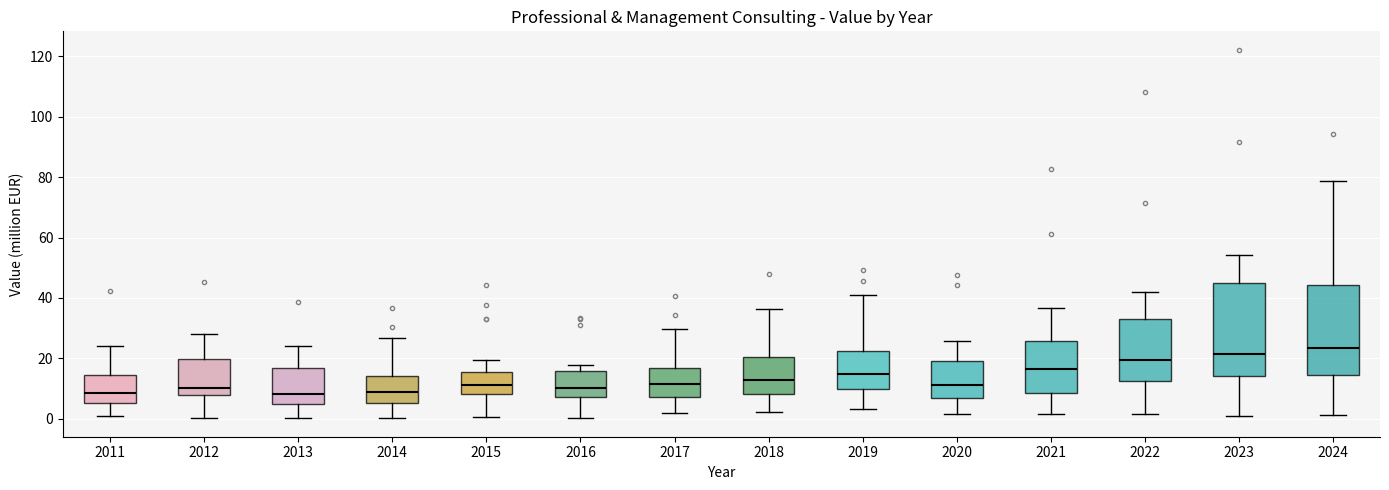

Where is the lower edge of the box at x = 2014 on the y-axis? The values are not printed on the chart, so give them approximately, as read against the axis.

6